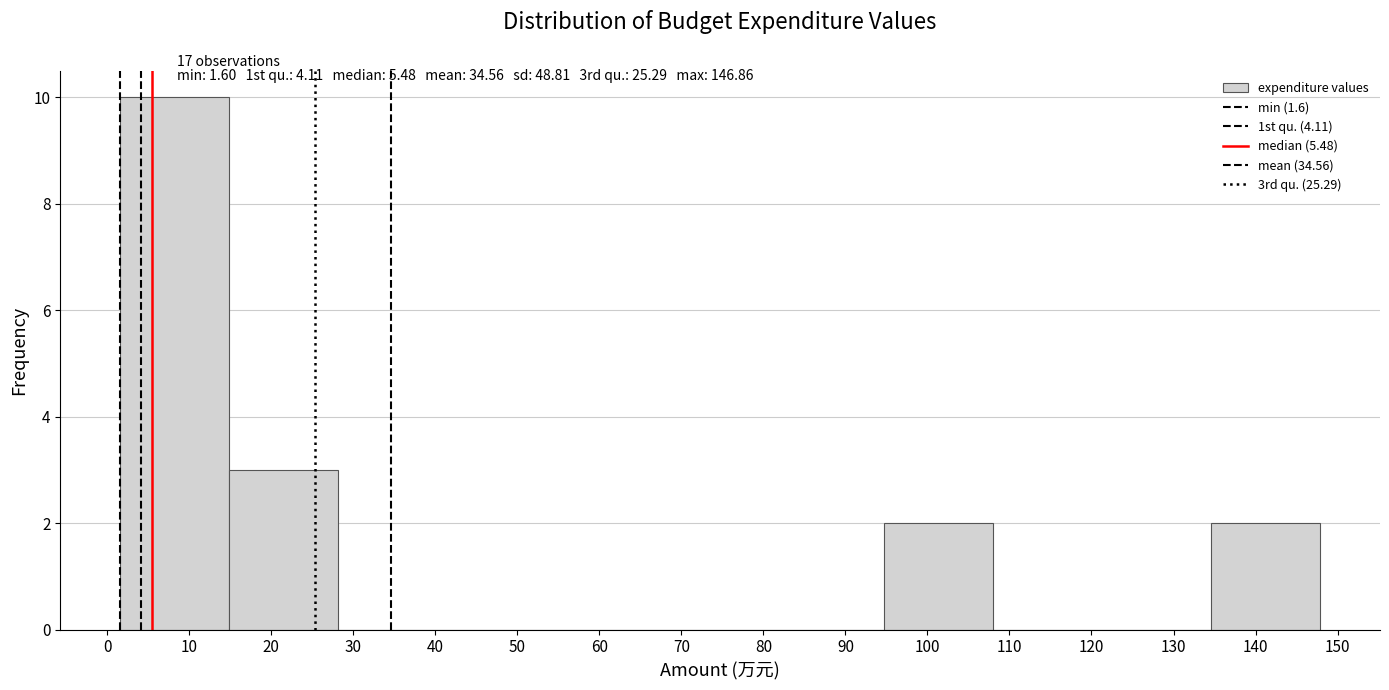

Reading left to right, list every bar in this chart as the range it spans on the x-axis followed by its height. Neither the bar edges nor the heights are printed on the chart, so give them approximately, as read against the axes.

2 to 15: 10
15 to 28: 3
28 to 41: 0
41 to 55: 0
55 to 68: 0
68 to 81: 0
81 to 95: 0
95 to 108: 2
108 to 121: 0
121 to 135: 0
135 to 148: 2